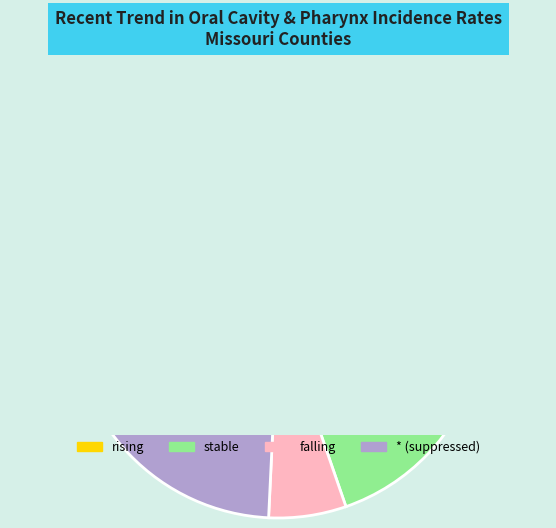

How many segments does this pie chart have?

4